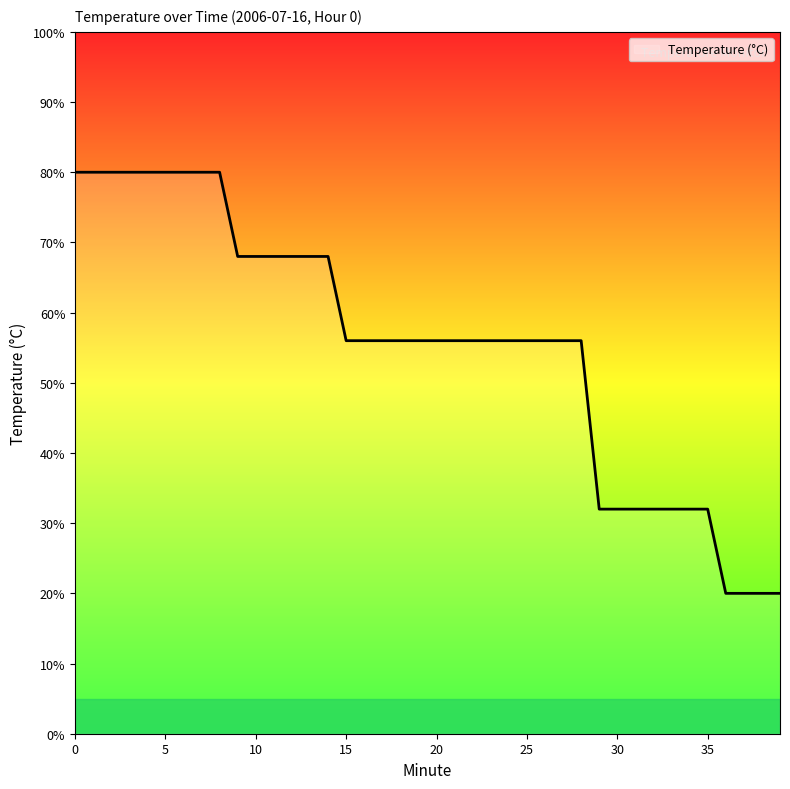

What is the maximum value shown in the chart?

80.0